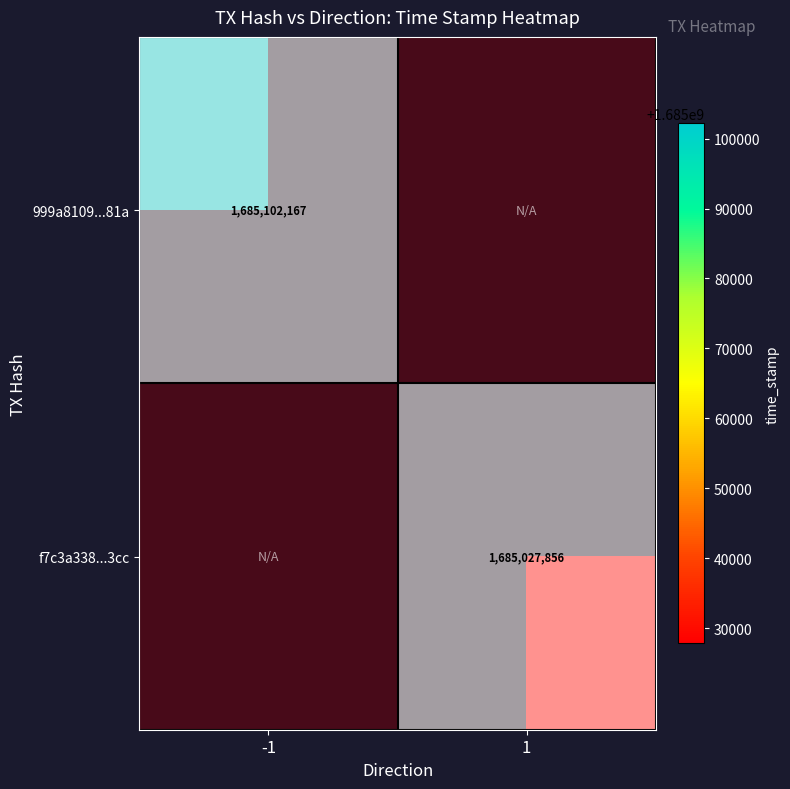

At how many categories does at least one series exceed 0?

2